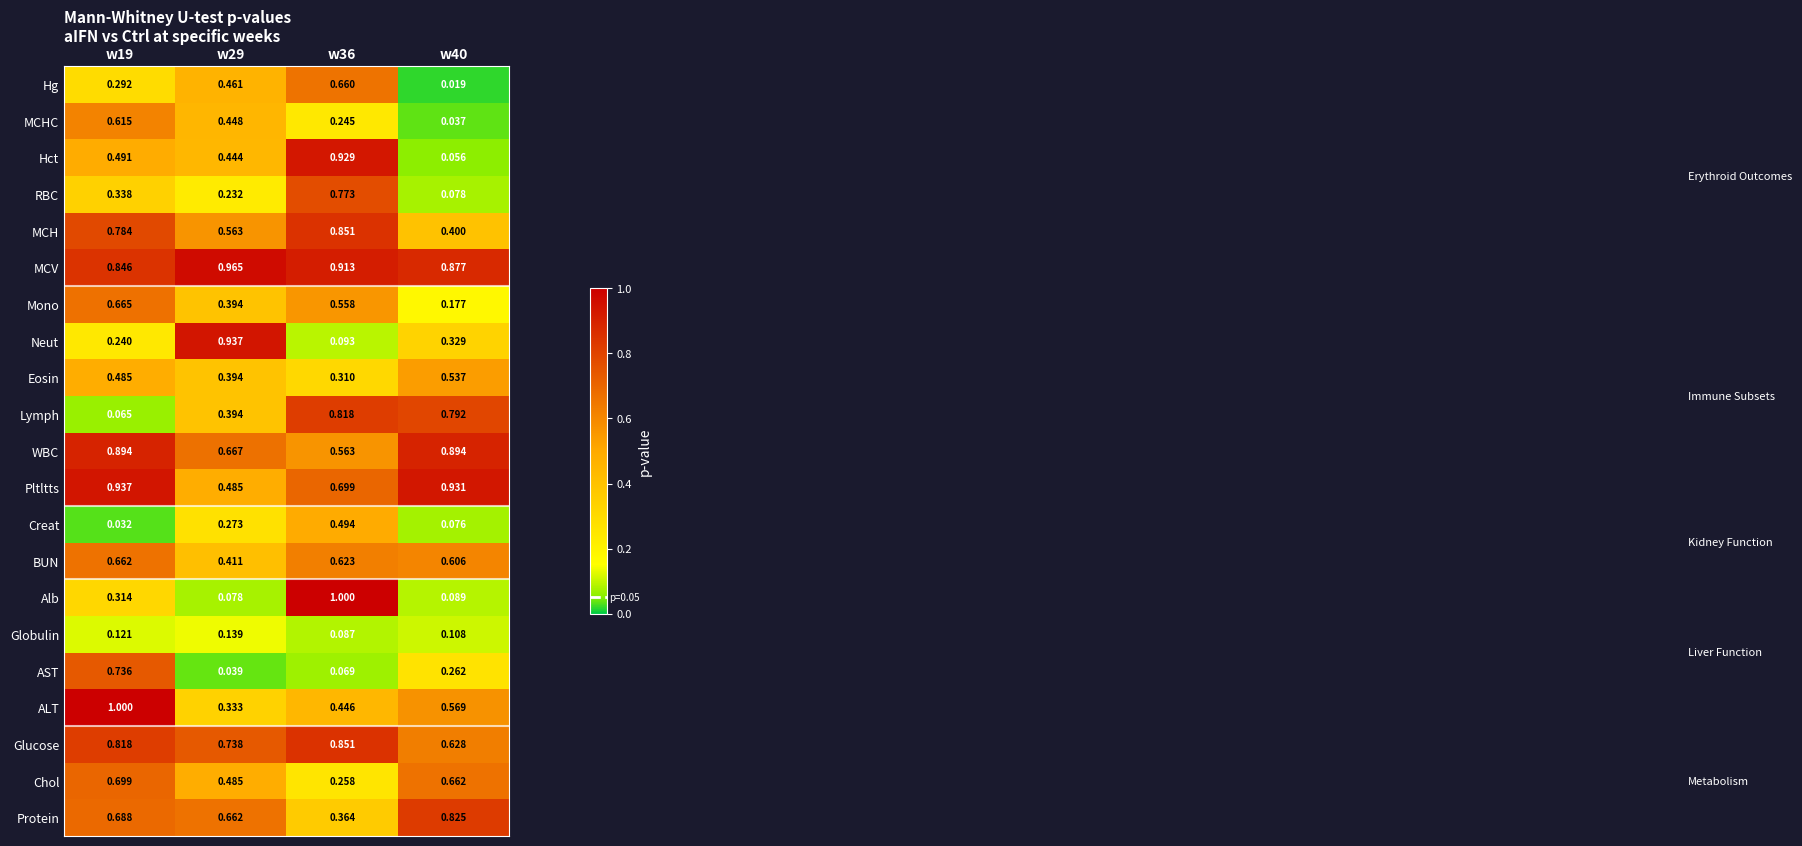

Which series has the widest spread of values?

Alb